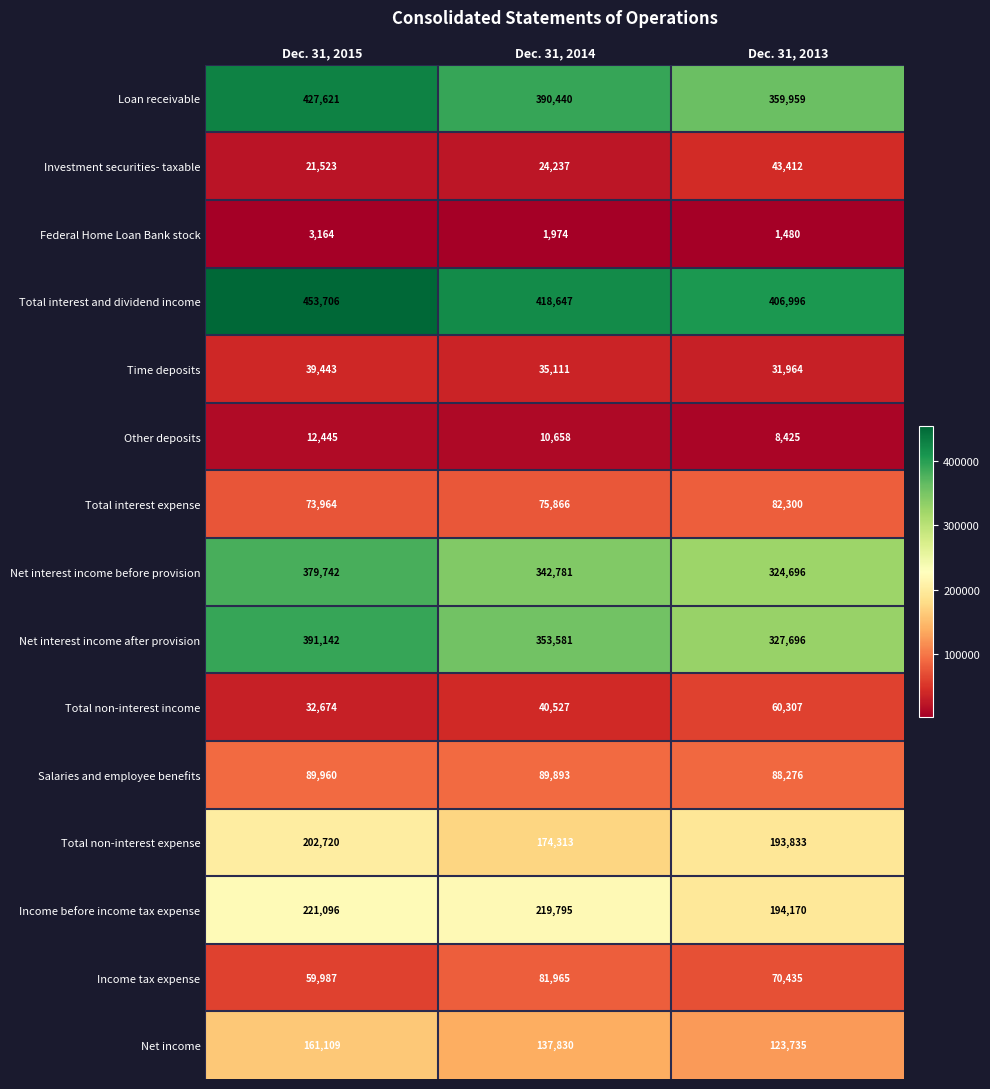

The value of Total non-interest expense at Dec. 31, 2013 is 59649. True or false?

False